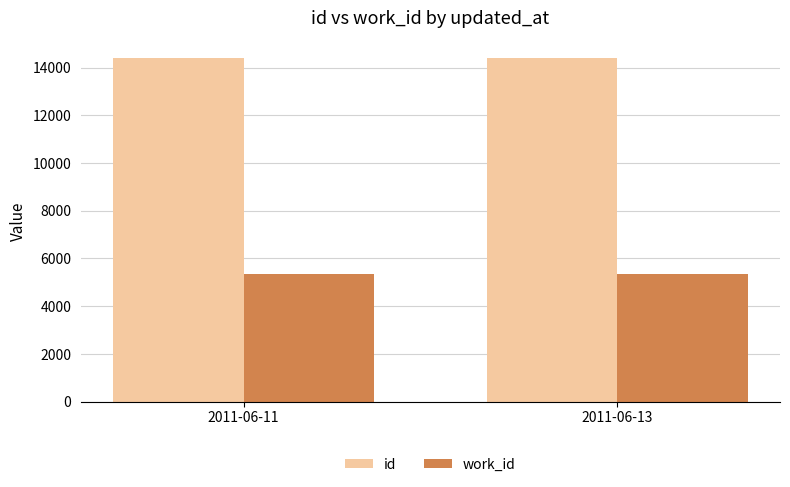

Is it true that id equals 14413 at 2011-06-13?

True